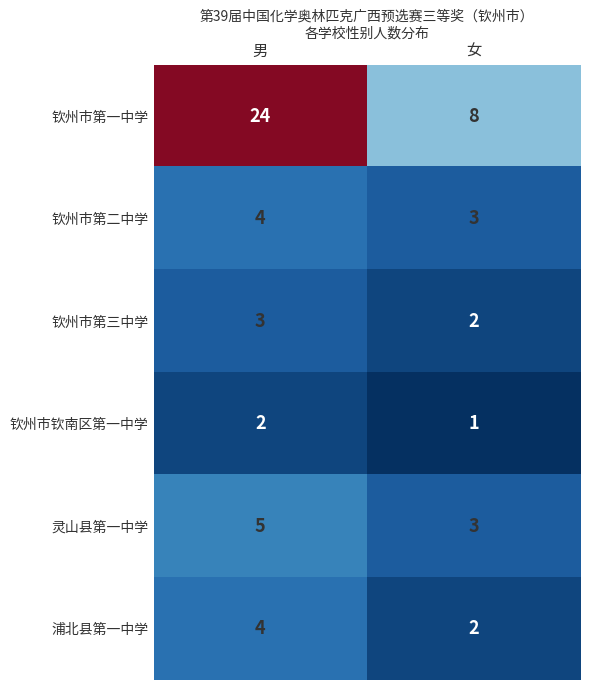

Is it true that 钦州市第二中学 equals 1 at 女?

False